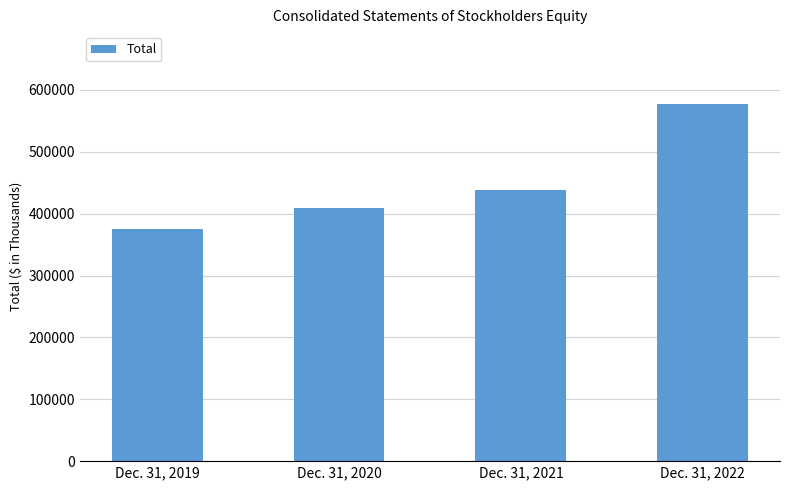

Between Dec. 31, 2022 and Dec. 31, 2021, which is larger?

Dec. 31, 2022